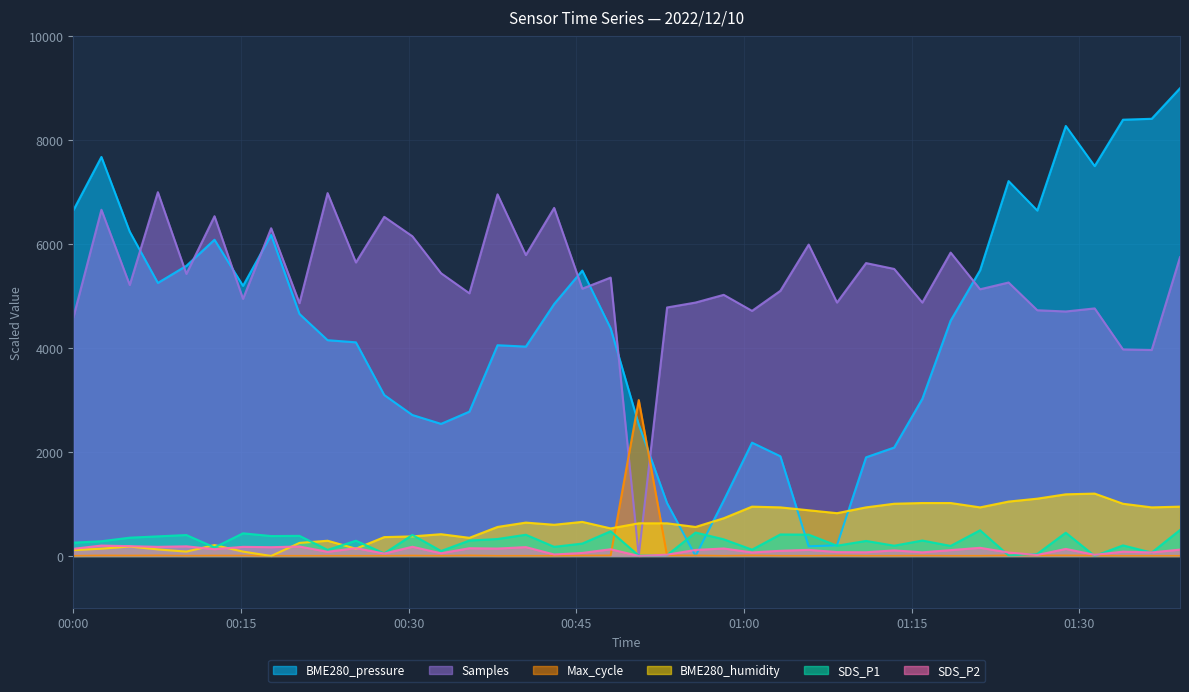

Where is SDS_P2 nearest to the value 100?

2022/12/10 01:03:15